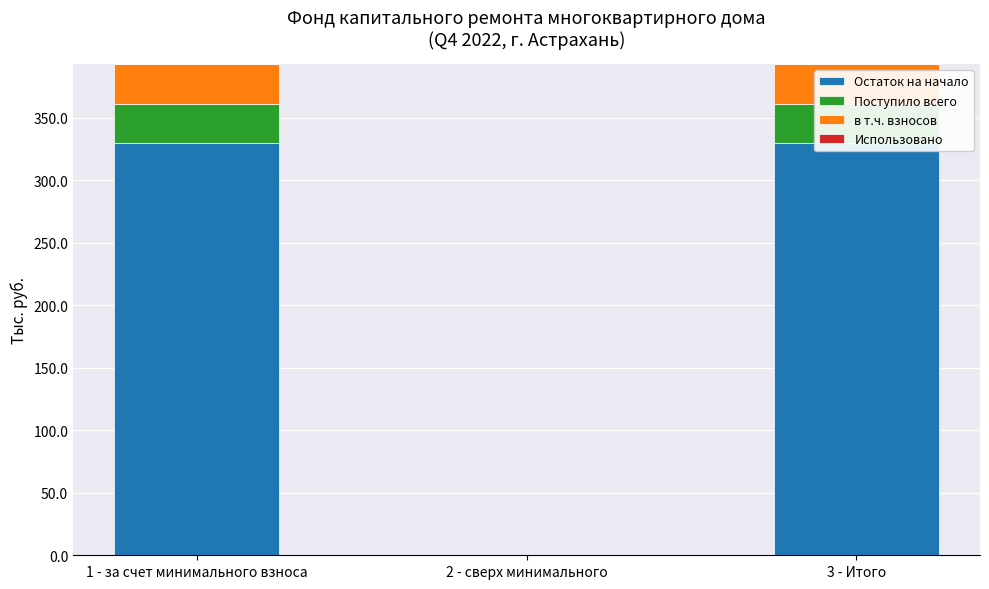

True or false: Поступило всего has a value of 43.6 at 3 - Итого.

False